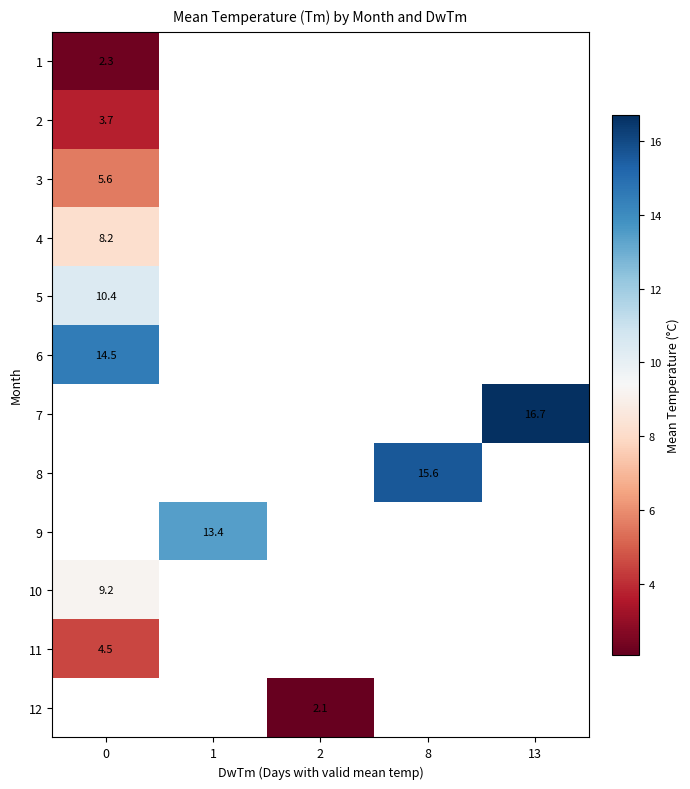

Count the number of data series in this chart.

12